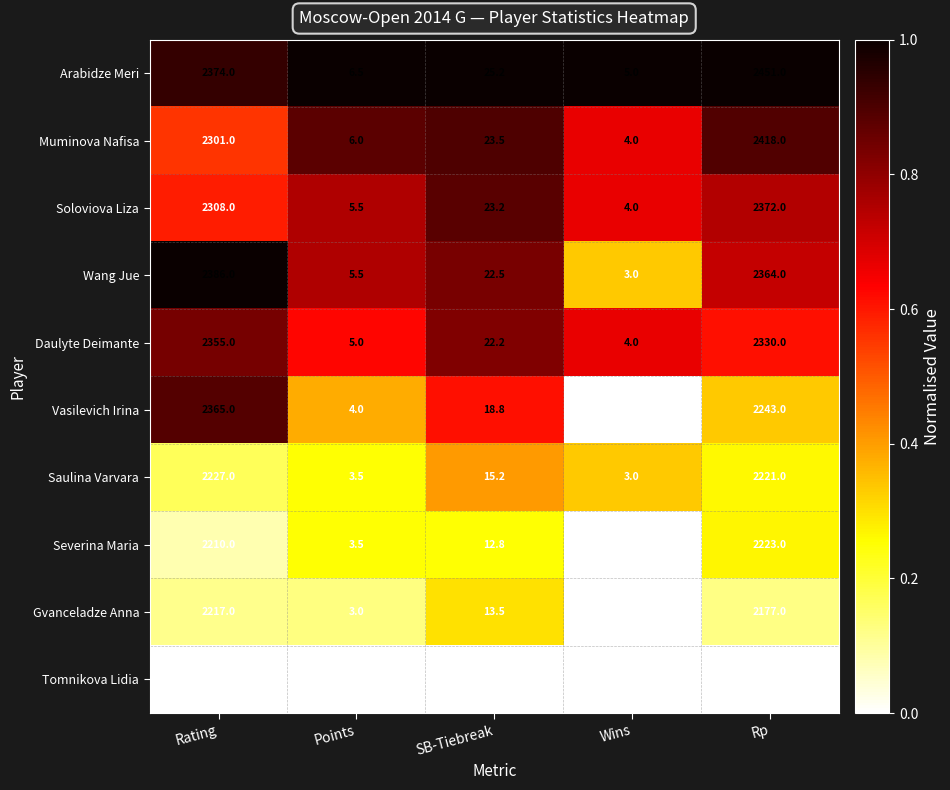

What is the sum of all Soloviova Liza values?

4712.7